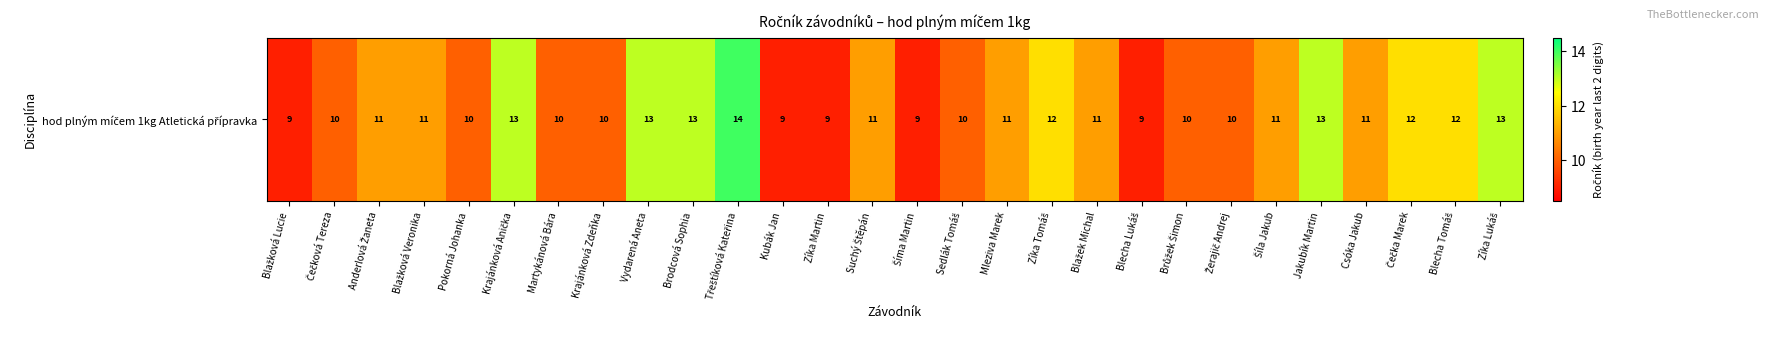

Rank the categories by value from lowest to highest.

Blažková Lucie, Kubák Jan, Zíka Martin, Šíma Martin, Blecha Lukáš, Čečková Tereza, Pokorná Johanka, Martykánová Bára, Krajánková Zdeňka, Sedlák Tomáš, Brůžek Šimon, Žerajič Andrej, Anderlová Žaneta, Blažková Veronika, Suchý Štěpán, Mleziva Marek, Blažek Michal, Šíla Jakub, Csóka Jakub, Zíka Tomáš, Čečka Marek, Blecha Tomáš, Krajánková Anička, Vydarená Aneta, Brodcová Sophia, Jakubík Martin, Zíka Lukáš, Třeštíková Kateřina